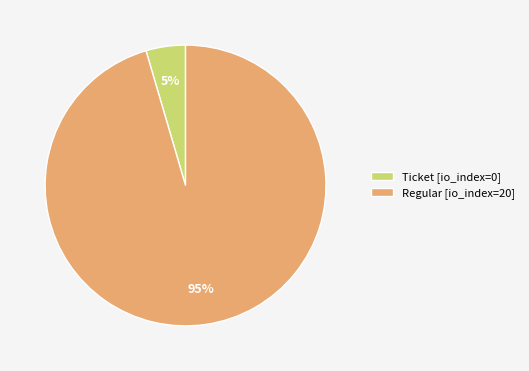

What is the largest slice in the pie chart?

Regular [io_index=20]